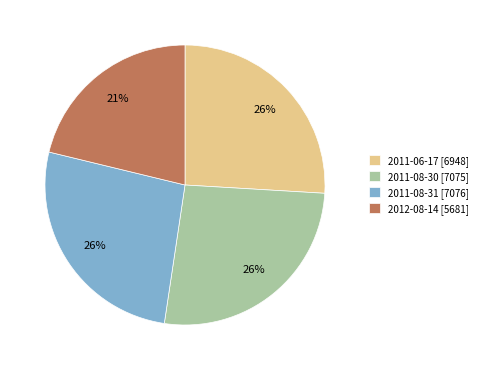

Combined, do 2011-06-17 and 2011-08-31 account for over 50%?

Yes